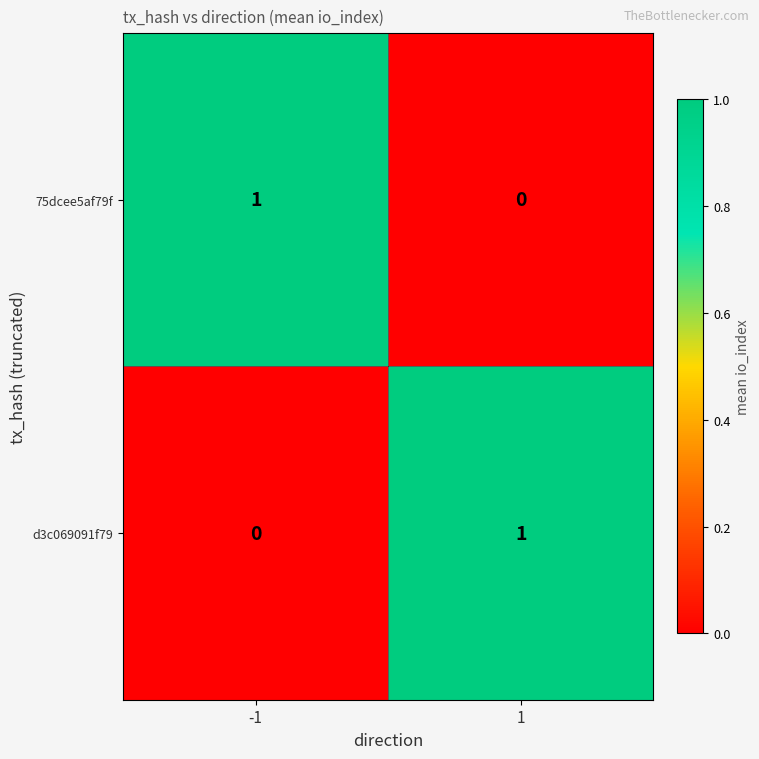

Reading right to left, list all the values displayed in this chart.

75dcee5af79f: 1=0	-1=1
d3c069091f79: 1=1	-1=0